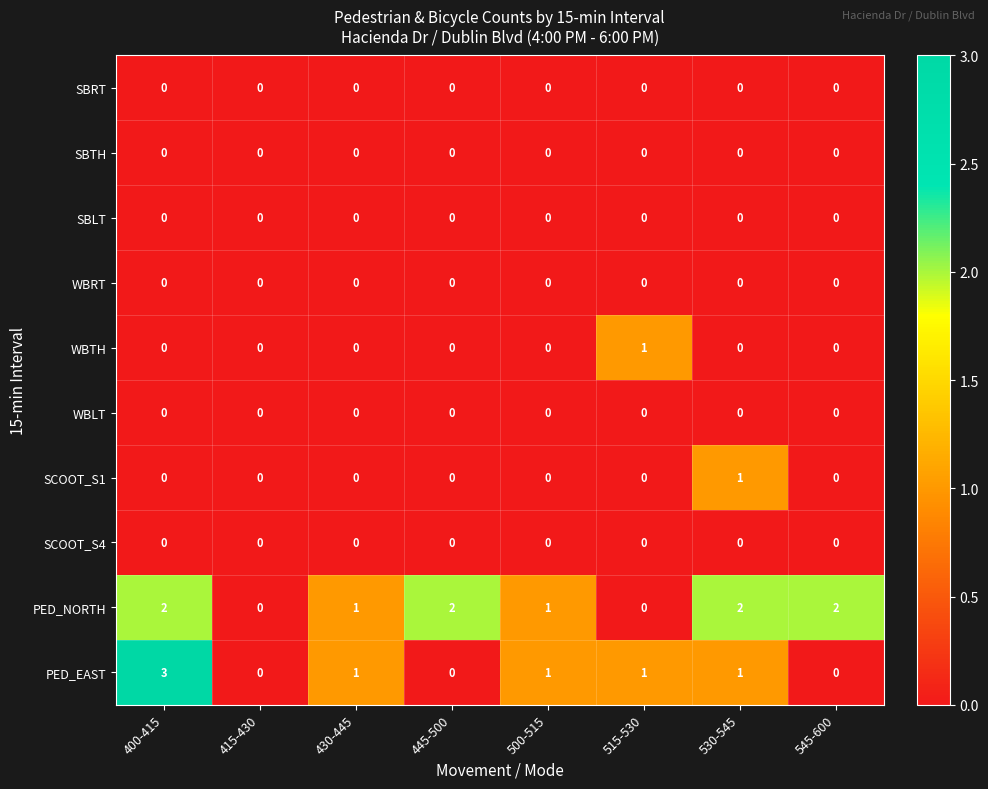

Which series has the largest total across all categories?

PED_NORTH